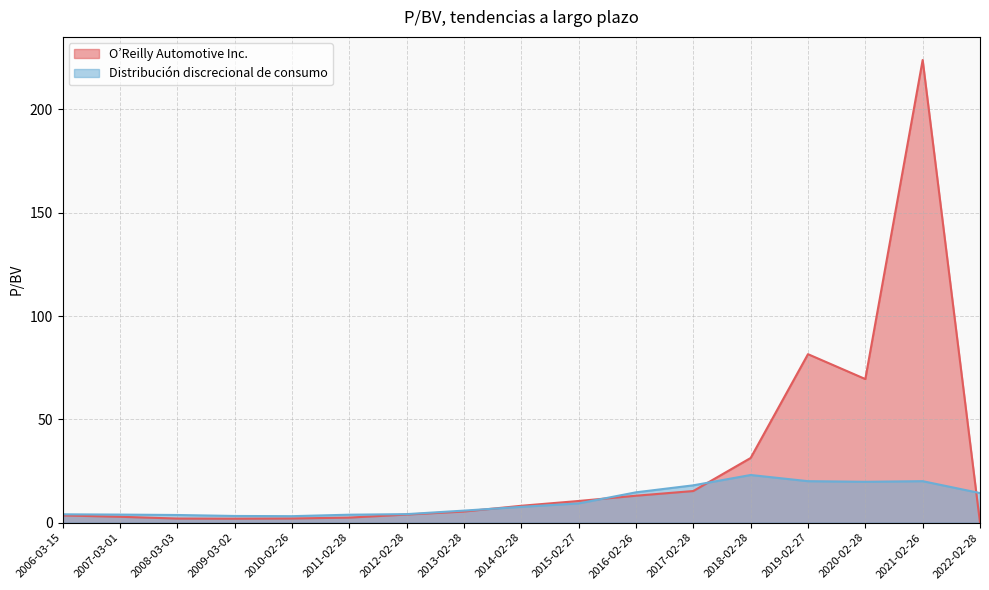

What is the spread (max minus min) of values at 2011-02-28?

1.4